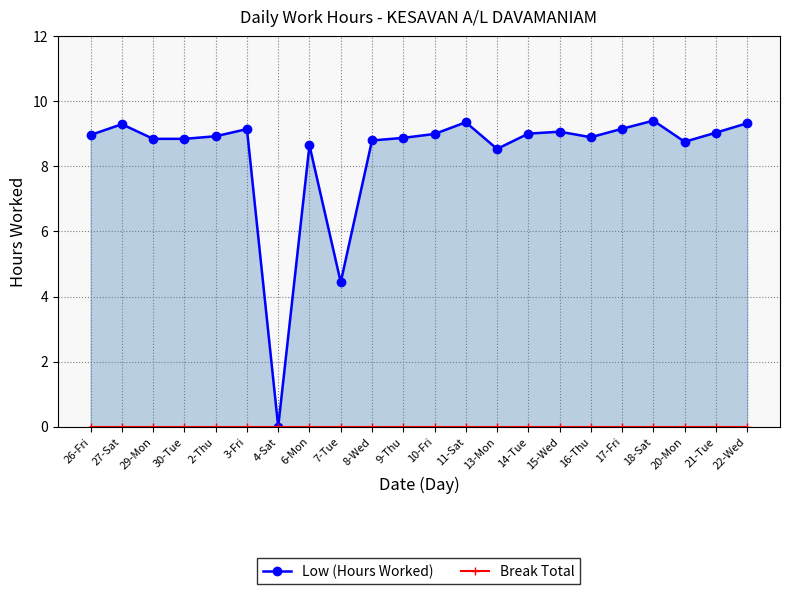

What is the difference between the highest and lowest values at 7-Tue?

4.4